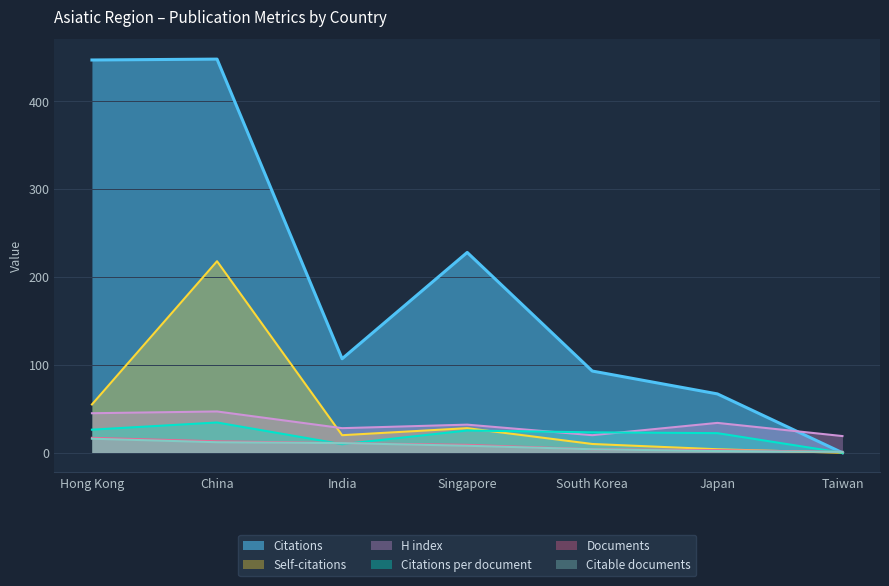

True or false: Documents and Citations per document cross at least once.

True